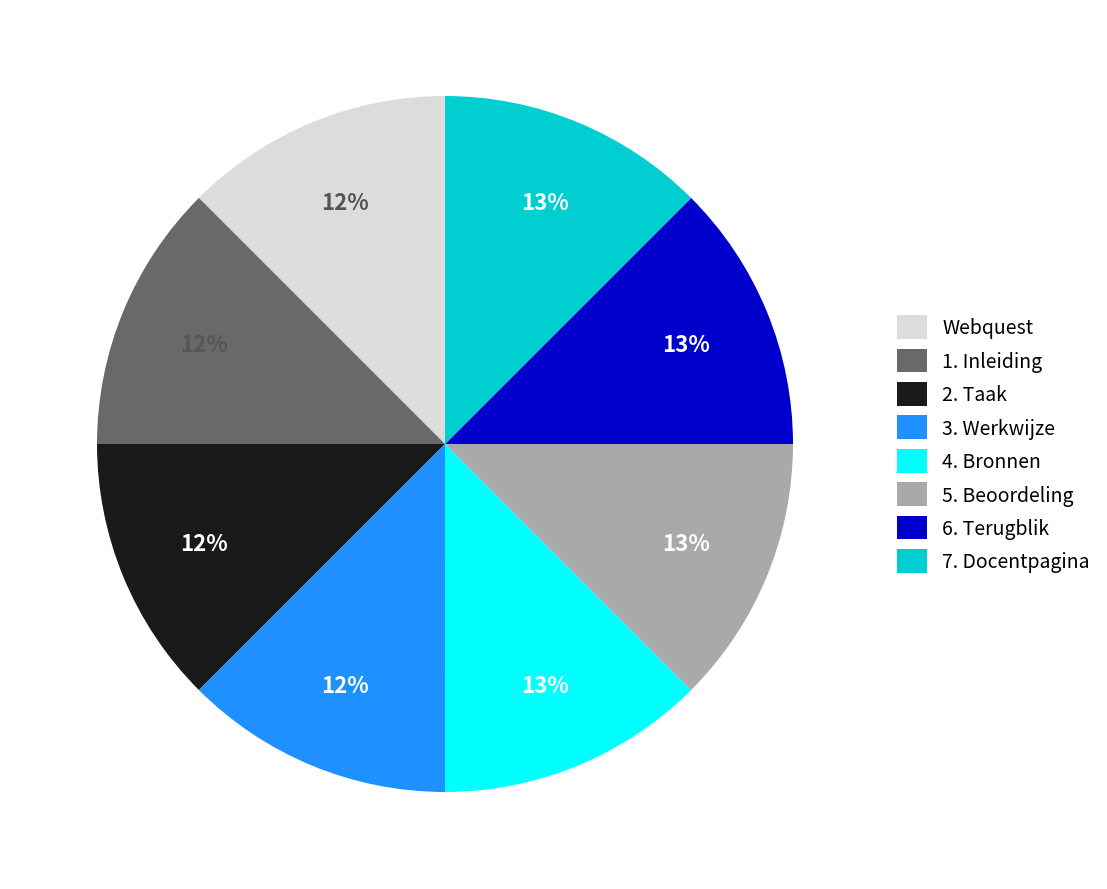

The Webquest slice represents 12% of the pie. True or false?

True